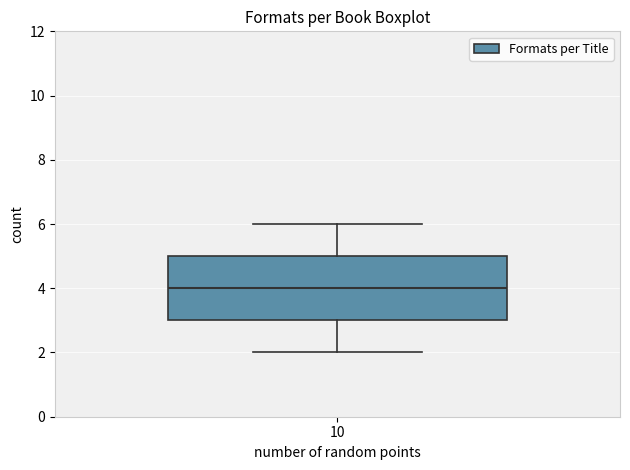

Where does the median line of the box at x = 10 sit on the y-axis? The values are not printed on the chart, so give them approximately, as read against the axis.

4